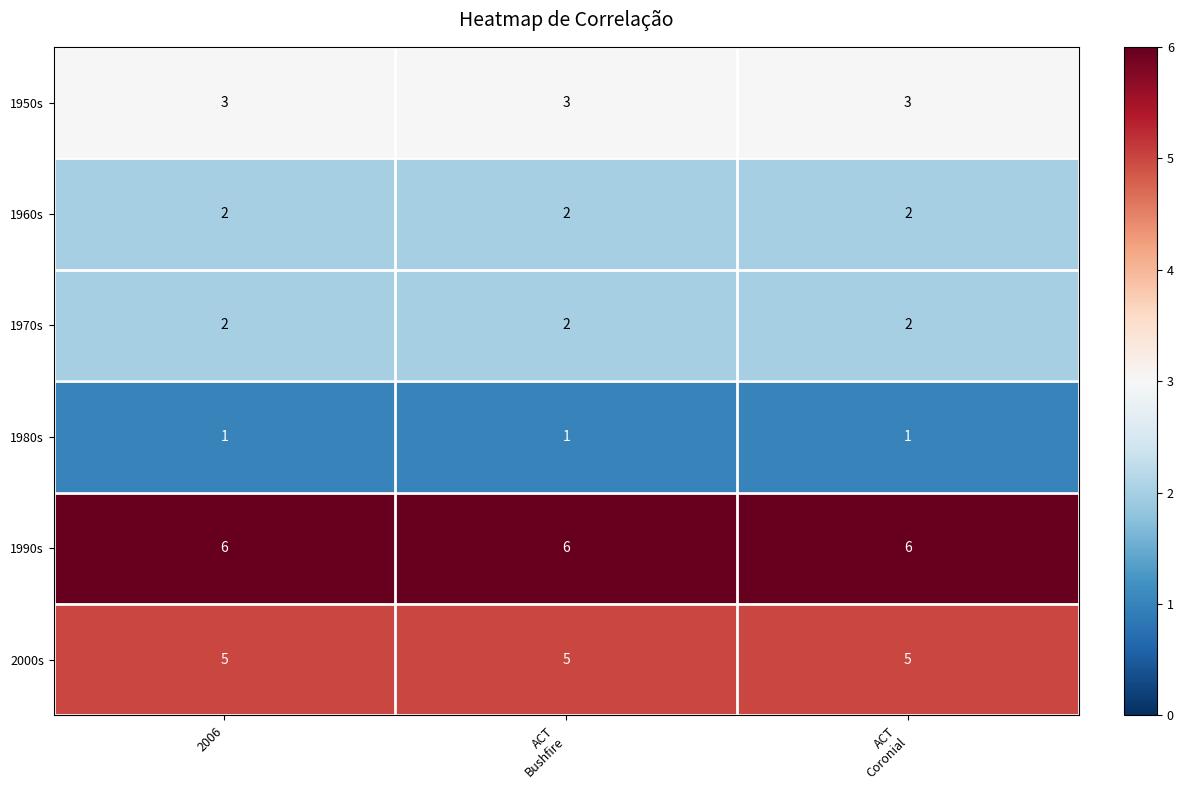

What is the minimum value for 1990s?

6